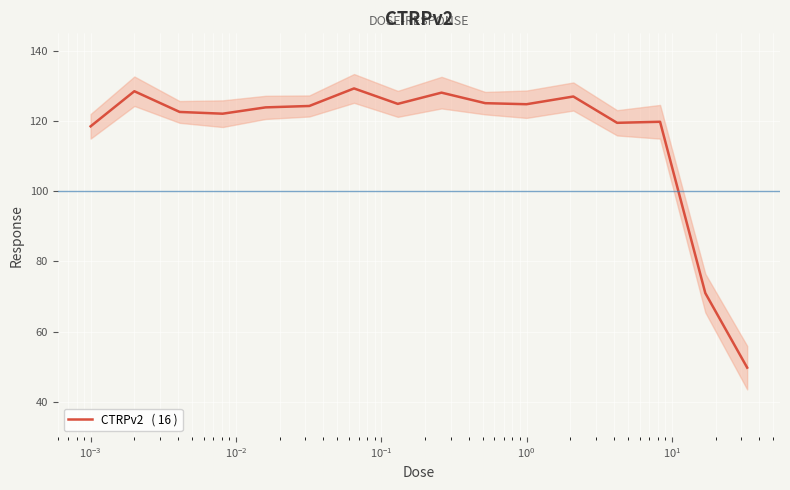

How many distinct data groups are displayed?

1